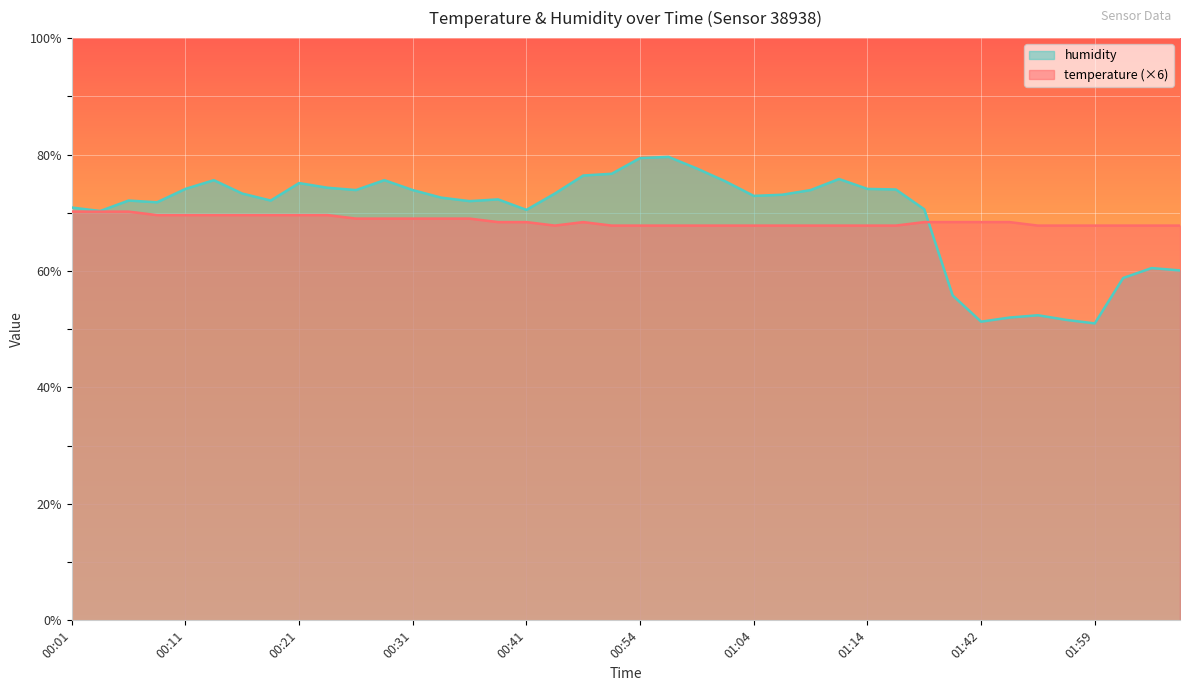

What value does the temperature series have at 00:31?

69.0